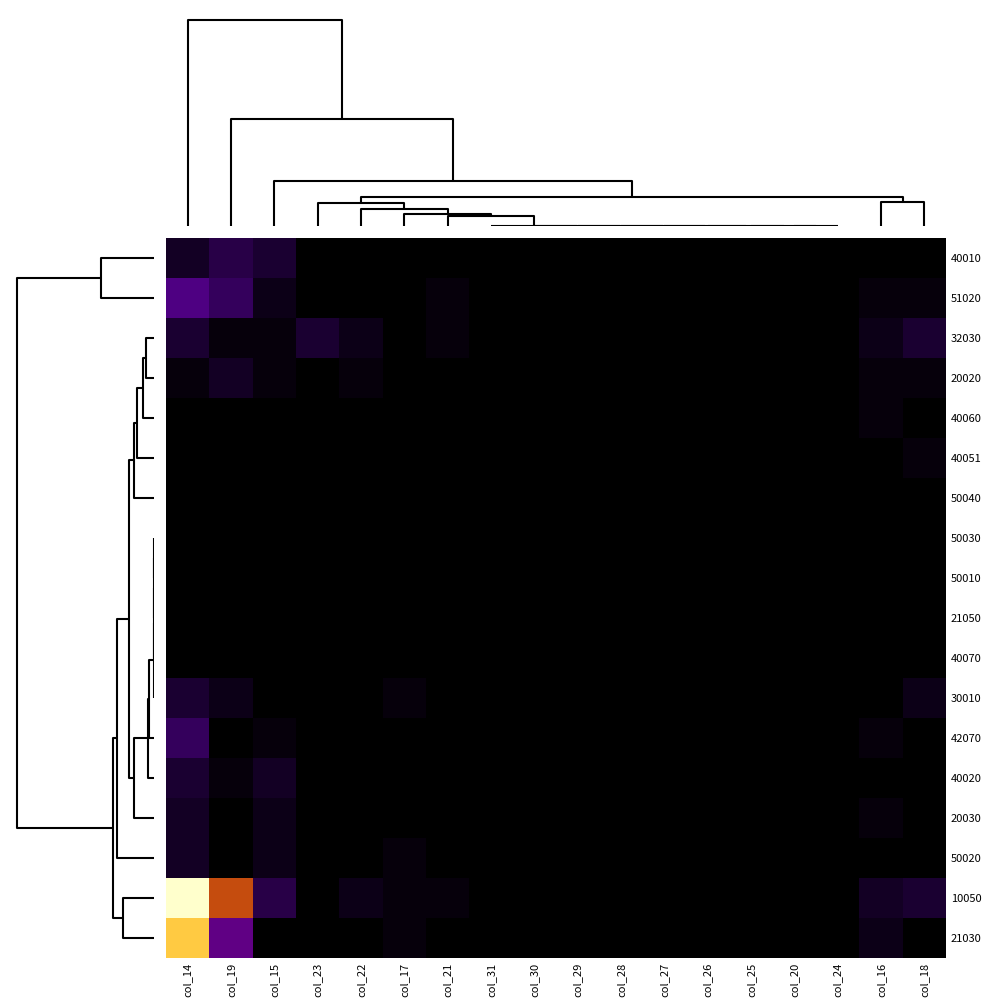

Reading left to right, extract all data points from this chart.

40010: col_14=3	col_19=5	col_15=4	col_23=0	col_22=0	col_17=0	col_21=0	col_31=0	col_30=0	col_29=0	col_28=0	col_27=0	col_26=0	col_25=0	col_20=0	col_24=0	col_16=0	col_18=0
51020: col_14=8	col_19=6	col_15=2	col_23=0	col_22=0	col_17=0	col_21=1	col_31=0	col_30=0	col_29=0	col_28=0	col_27=0	col_26=0	col_25=0	col_20=0	col_24=0	col_16=1	col_18=1
32030: col_14=4	col_19=1	col_15=1	col_23=4	col_22=2	col_17=0	col_21=1	col_31=0	col_30=0	col_29=0	col_28=0	col_27=0	col_26=0	col_25=0	col_20=0	col_24=0	col_16=2	col_18=4
20020: col_14=1	col_19=3	col_15=1	col_23=0	col_22=1	col_17=0	col_21=0	col_31=0	col_30=0	col_29=0	col_28=0	col_27=0	col_26=0	col_25=0	col_20=0	col_24=0	col_16=1	col_18=1
40060: col_14=0	col_19=0	col_15=0	col_23=0	col_22=0	col_17=0	col_21=0	col_31=0	col_30=0	col_29=0	col_28=0	col_27=0	col_26=0	col_25=0	col_20=0	col_24=0	col_16=1	col_18=0
40051: col_14=0	col_19=0	col_15=0	col_23=0	col_22=0	col_17=0	col_21=0	col_31=0	col_30=0	col_29=0	col_28=0	col_27=0	col_26=0	col_25=0	col_20=0	col_24=0	col_16=0	col_18=1
50040: col_14=0	col_19=0	col_15=0	col_23=0	col_22=0	col_17=0	col_21=0	col_31=0	col_30=0	col_29=0	col_28=0	col_27=0	col_26=0	col_25=0	col_20=0	col_24=0	col_16=0	col_18=0
50030: col_14=0	col_19=0	col_15=0	col_23=0	col_22=0	col_17=0	col_21=0	col_31=0	col_30=0	col_29=0	col_28=0	col_27=0	col_26=0	col_25=0	col_20=0	col_24=0	col_16=0	col_18=0
50010: col_14=0	col_19=0	col_15=0	col_23=0	col_22=0	col_17=0	col_21=0	col_31=0	col_30=0	col_29=0	col_28=0	col_27=0	col_26=0	col_25=0	col_20=0	col_24=0	col_16=0	col_18=0
21050: col_14=0	col_19=0	col_15=0	col_23=0	col_22=0	col_17=0	col_21=0	col_31=0	col_30=0	col_29=0	col_28=0	col_27=0	col_26=0	col_25=0	col_20=0	col_24=0	col_16=0	col_18=0
40070: col_14=0	col_19=0	col_15=0	col_23=0	col_22=0	col_17=0	col_21=0	col_31=0	col_30=0	col_29=0	col_28=0	col_27=0	col_26=0	col_25=0	col_20=0	col_24=0	col_16=0	col_18=0
30010: col_14=4	col_19=2	col_15=0	col_23=0	col_22=0	col_17=1	col_21=0	col_31=0	col_30=0	col_29=0	col_28=0	col_27=0	col_26=0	col_25=0	col_20=0	col_24=0	col_16=0	col_18=2
42070: col_14=6	col_19=0	col_15=1	col_23=0	col_22=0	col_17=0	col_21=0	col_31=0	col_30=0	col_29=0	col_28=0	col_27=0	col_26=0	col_25=0	col_20=0	col_24=0	col_16=1	col_18=0
40020: col_14=4	col_19=1	col_15=3	col_23=0	col_22=0	col_17=0	col_21=0	col_31=0	col_30=0	col_29=0	col_28=0	col_27=0	col_26=0	col_25=0	col_20=0	col_24=0	col_16=0	col_18=0
20030: col_14=3	col_19=0	col_15=2	col_23=0	col_22=0	col_17=0	col_21=0	col_31=0	col_30=0	col_29=0	col_28=0	col_27=0	col_26=0	col_25=0	col_20=0	col_24=0	col_16=1	col_18=0
50020: col_14=3	col_19=0	col_15=2	col_23=0	col_22=0	col_17=1	col_21=0	col_31=0	col_30=0	col_29=0	col_28=0	col_27=0	col_26=0	col_25=0	col_20=0	col_24=0	col_16=0	col_18=0
10050: col_14=27	col_19=15	col_15=5	col_23=0	col_22=2	col_17=1	col_21=1	col_31=0	col_30=0	col_29=0	col_28=0	col_27=0	col_26=0	col_25=0	col_20=0	col_24=0	col_16=3	col_18=4
21030: col_14=23	col_19=9	col_15=0	col_23=0	col_22=0	col_17=1	col_21=0	col_31=0	col_30=0	col_29=0	col_28=0	col_27=0	col_26=0	col_25=0	col_20=0	col_24=0	col_16=2	col_18=0